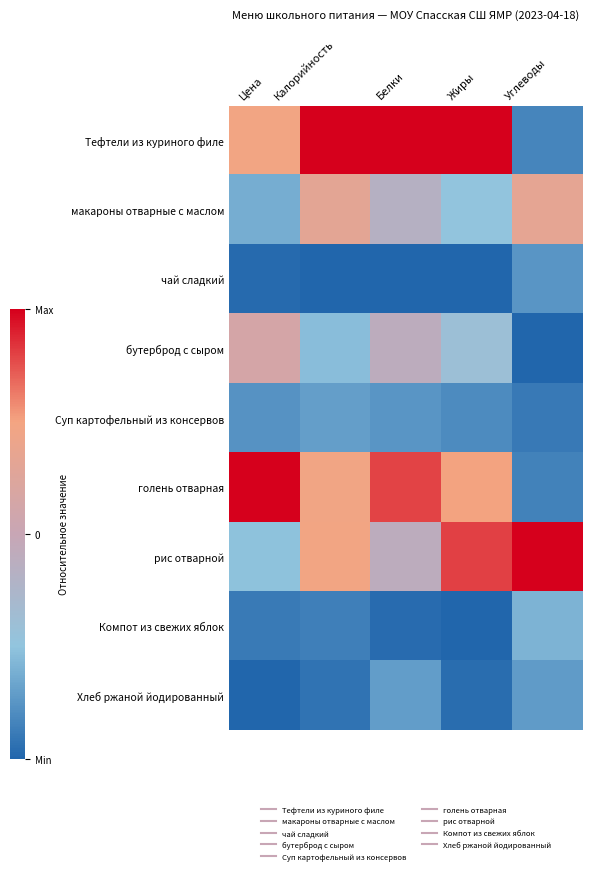

At Жиры, list the series in order from largest to smallest.

Тефтели из куриного филе, рис отварной, голень отварная, бутерброд с сыром, макароны отварные с маслом, Суп картофельный из консервов, Хлеб ржаной йодированный, чай сладкий, Компот из свежих яблок